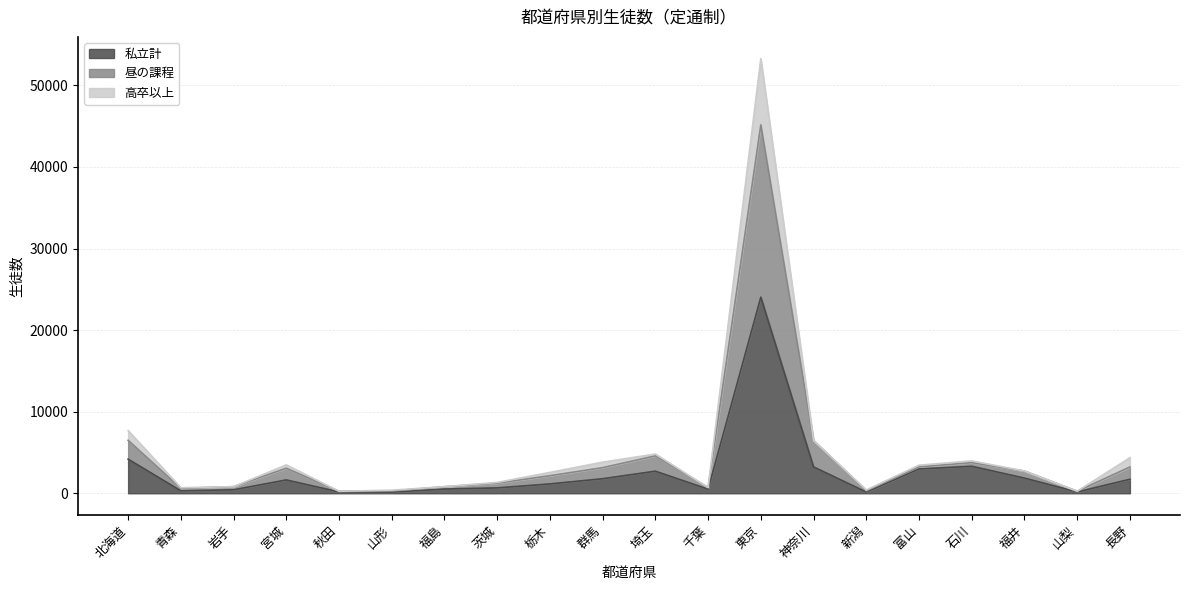

What is the label of the 7th point from the left?

福島